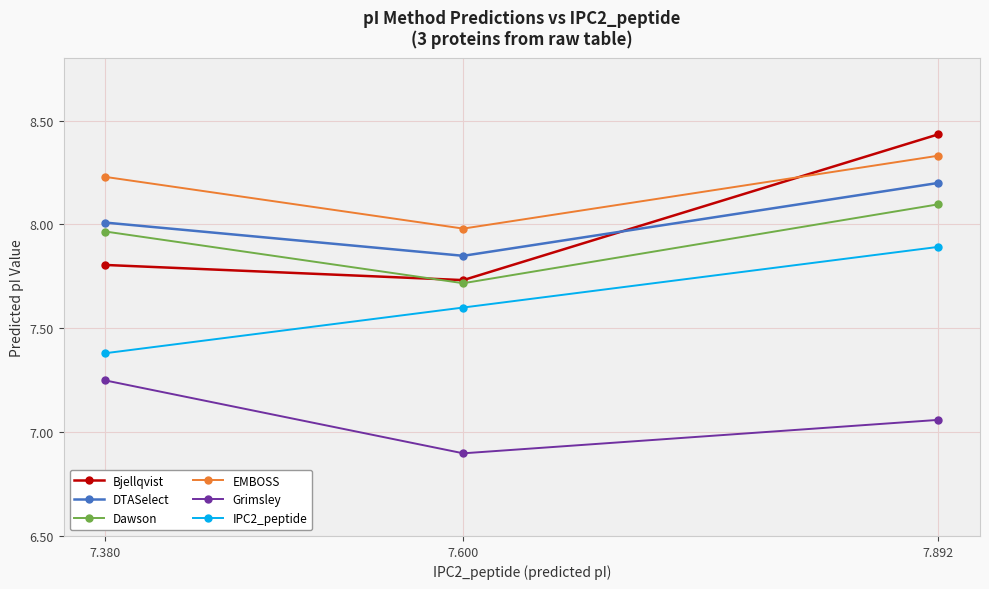

At how many categories does at least one series exceed 8?

2